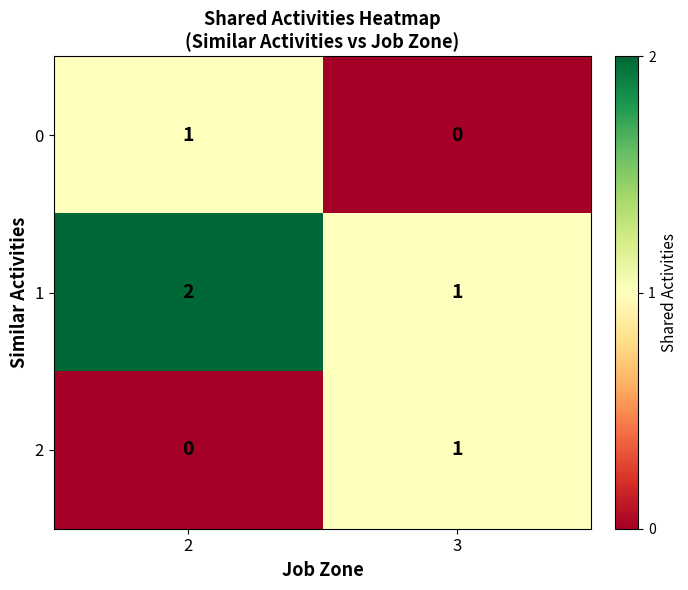

True or false: 1 has a value of 2 at 2.

True